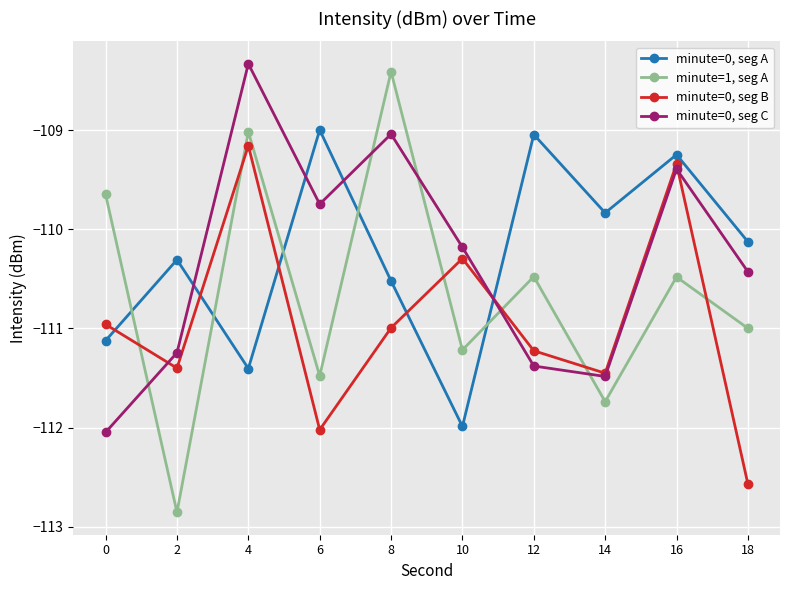

How many values in the minute=0, seg A series are below -110?

6